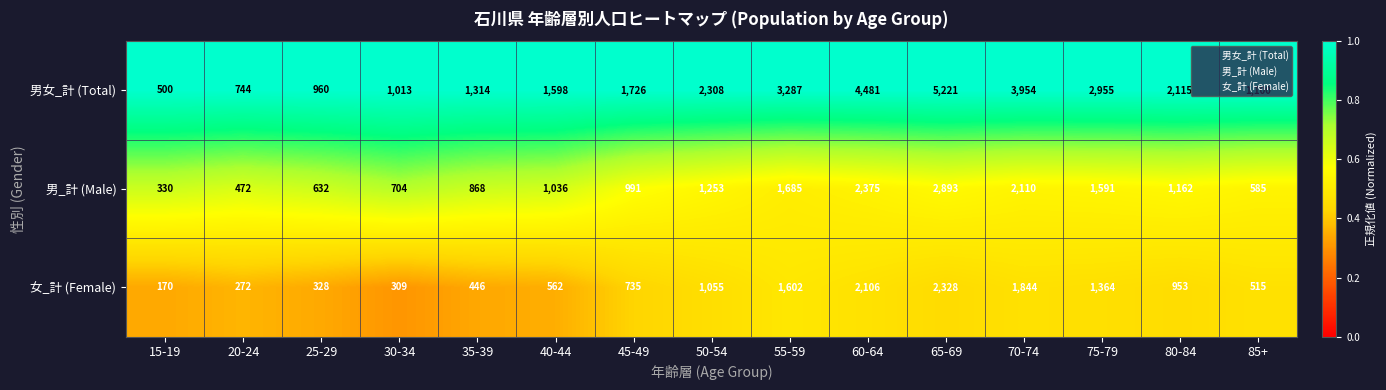

The value of 男女_計 (Total) at 30-34 is 1013. True or false?

True